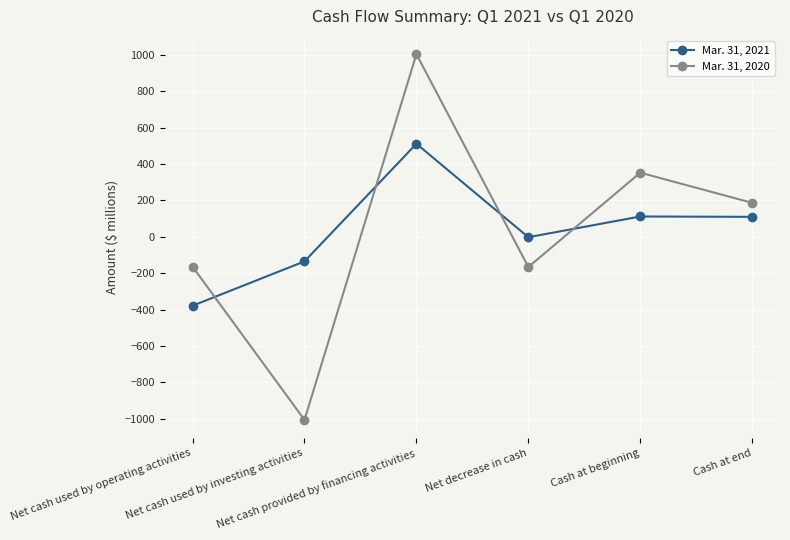

What are all the series names shown in the legend?

Mar. 31, 2021, Mar. 31, 2020